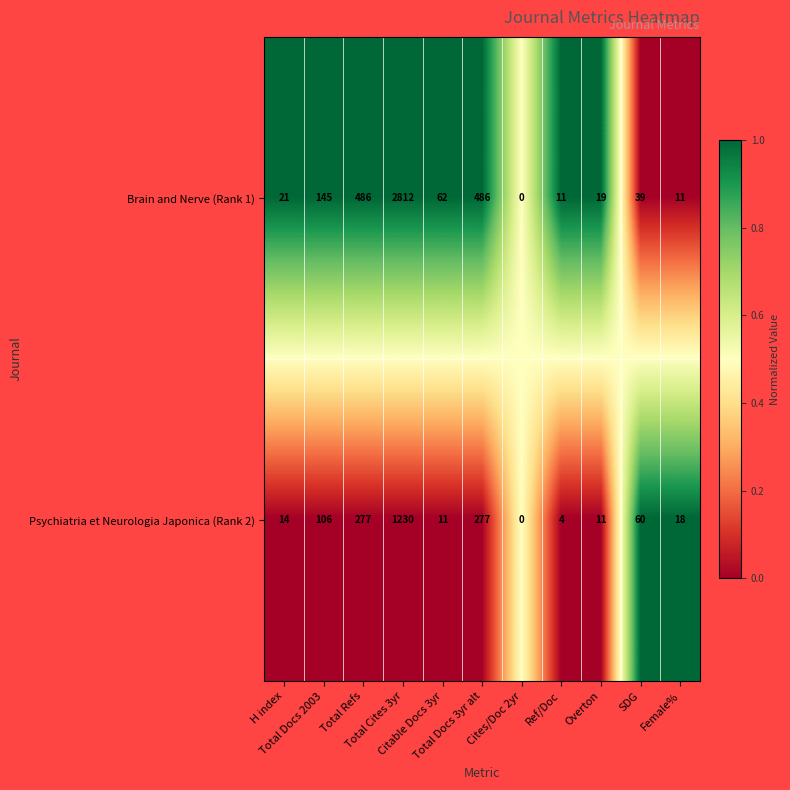

What is the sum of all Psychiatria et Neurologia Japonica (Rank 2) values?

2008